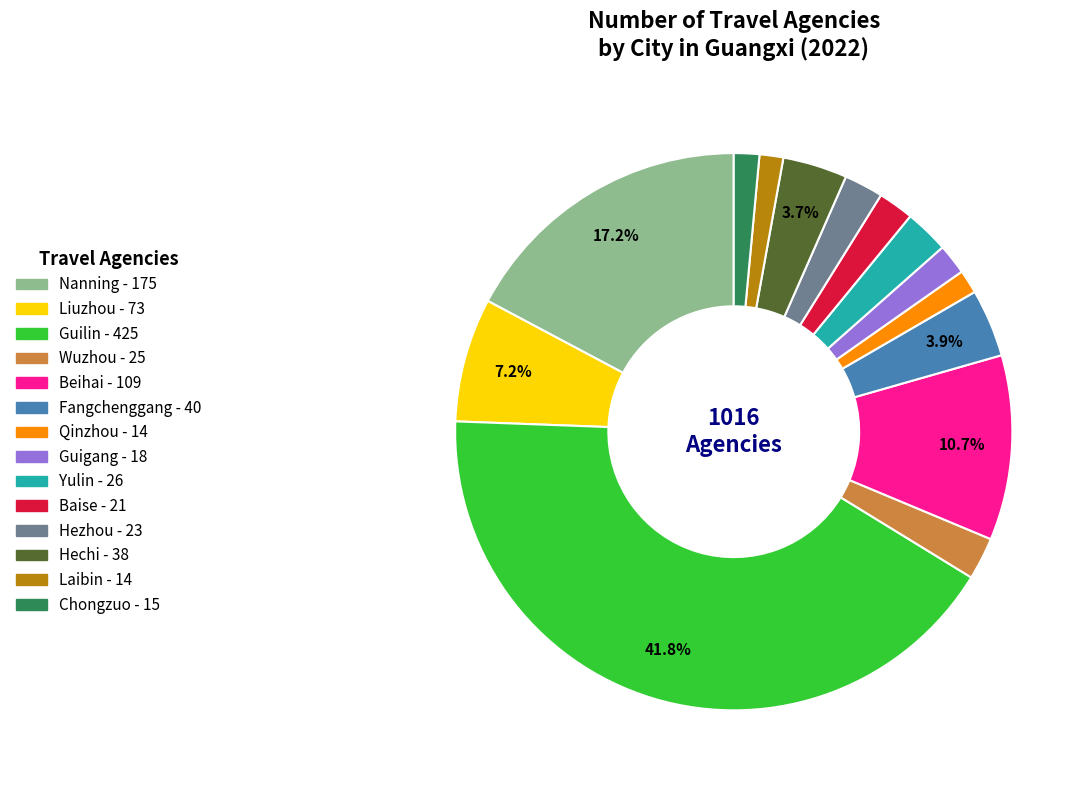

Combined, do Yulin and Qinzhou account for over 50%?

No